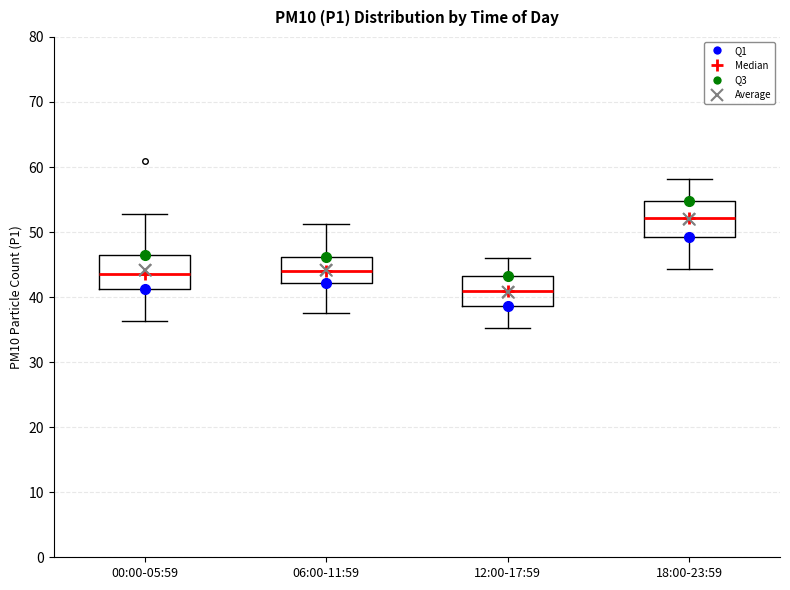

Reading left to right, transcribe this box plot: for each box, give where its median line is, the range the box spans, and where its two whiskers end, as read against the y-axis. The values are not printed on the chart, so give them approximately, as read against the axis.

00:00-05:59: median 44, box 41 to 46, whiskers 36 to 53
06:00-11:59: median 44, box 42 to 46, whiskers 38 to 51
12:00-17:59: median 41, box 39 to 43, whiskers 35 to 46
18:00-23:59: median 52, box 49 to 55, whiskers 44 to 58